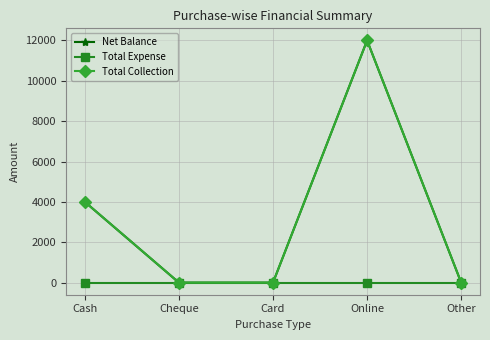

What is the difference between the Total Collection values at Cheque and Online?

12000